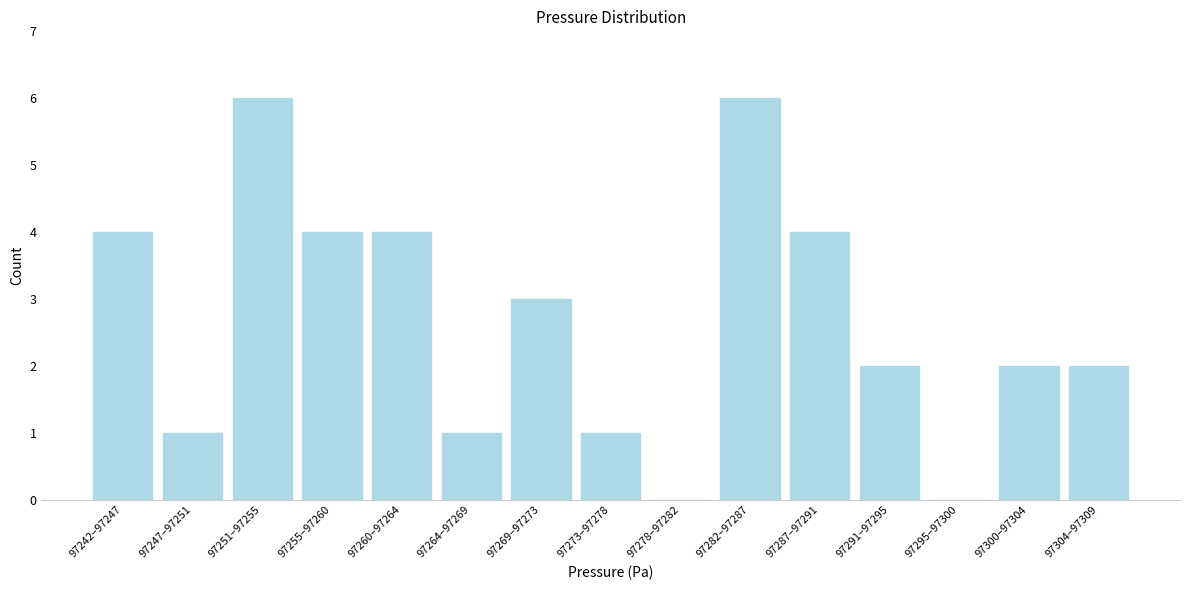

Reading right to left, what are all the values shown in this chart?

97304–97309=2	97300–97304=2	97295–97300=0	97291–97295=2	97287–97291=4	97282–97287=6	97278–97282=0	97273–97278=1	97269–97273=3	97264–97269=1	97260–97264=4	97255–97260=4	97251–97255=6	97247–97251=1	97242–97247=4